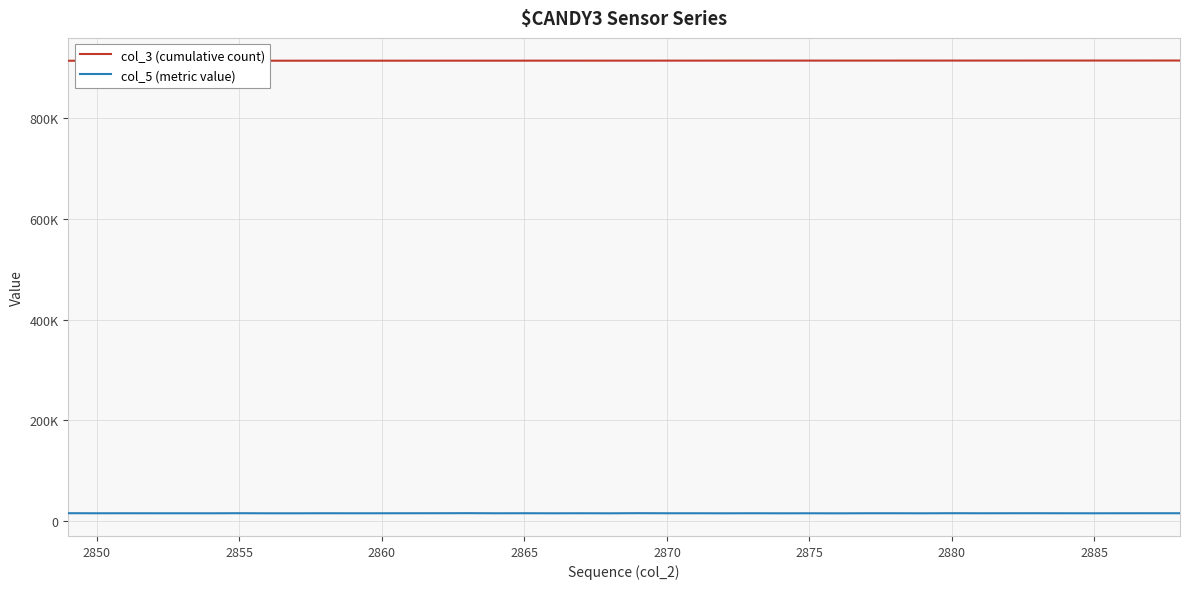

What are all the series names shown in the legend?

col_3 (cumulative count), col_5 (metric value)